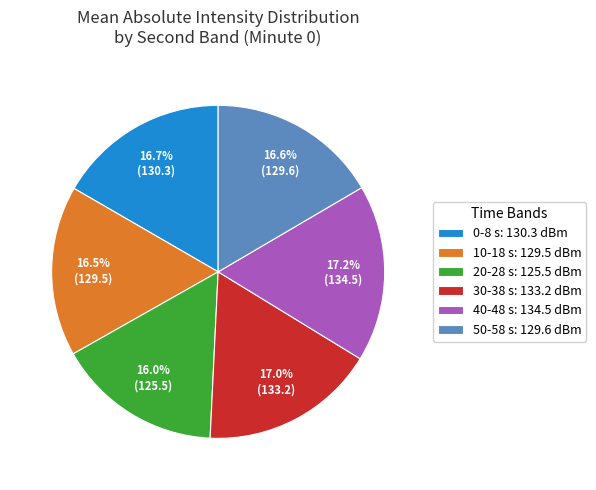

Which slice is the smallest?

20-28 s: 125.5 dBm